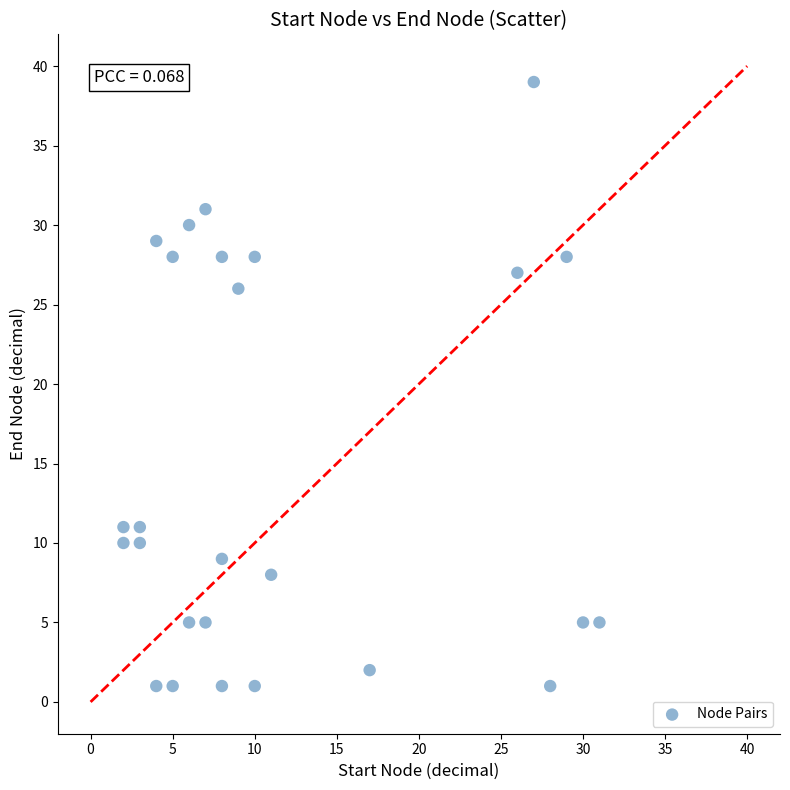

What is the range of X values (max minus min)?

29